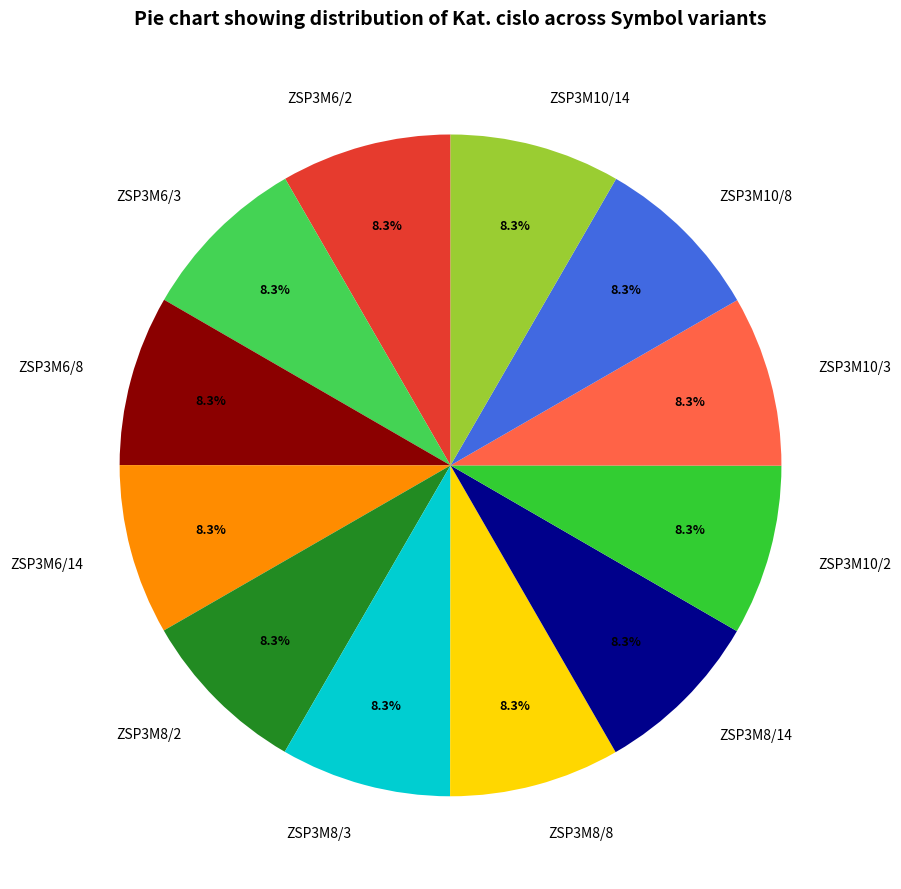

The ZSP3M6/2 slice represents 8% of the pie. True or false?

True